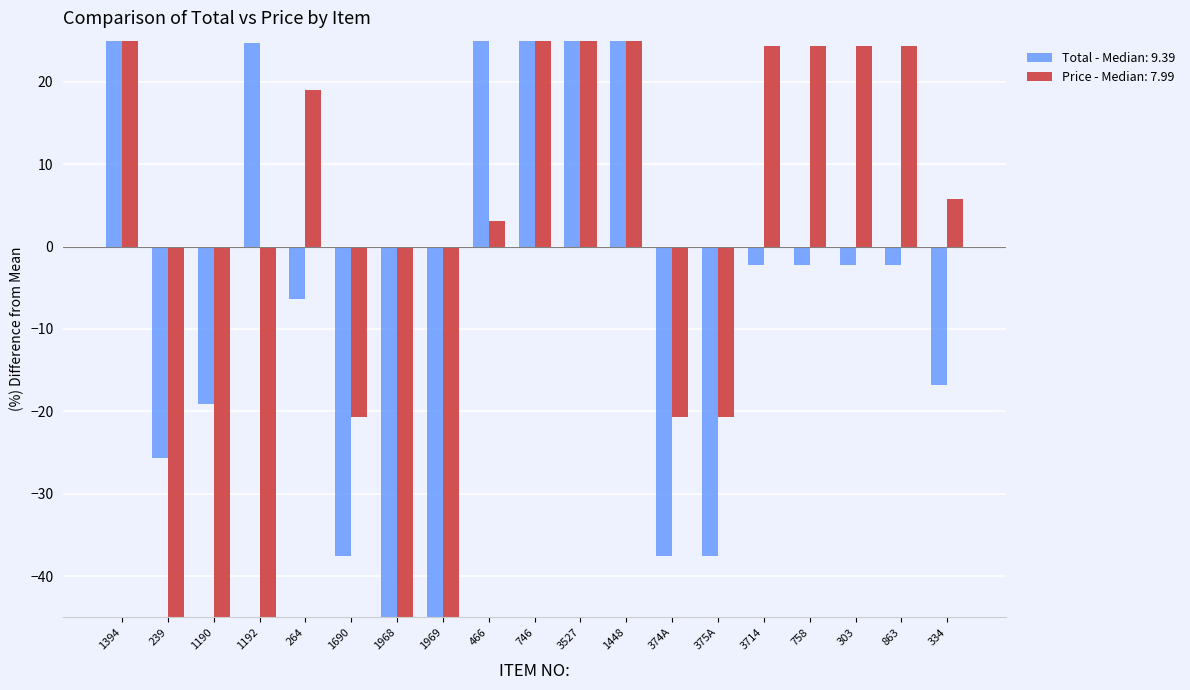

Rank the series by their average value, from lowest to highest.

Price, Total